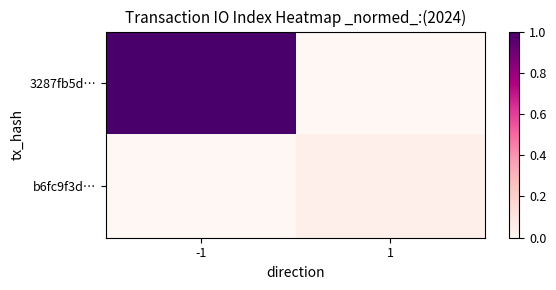

Count the number of data series in this chart.

2